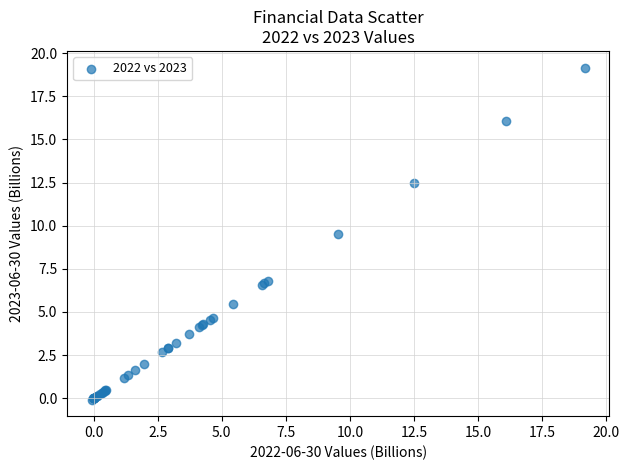

What Y value in the scatter plot is closest to 9?

9.5